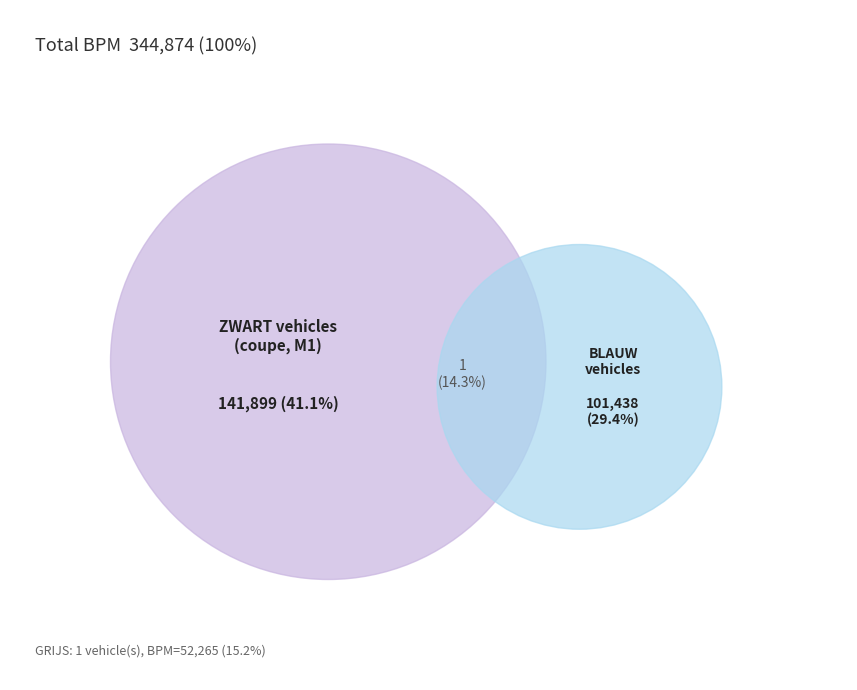

Is there a majority slice in this chart?

No